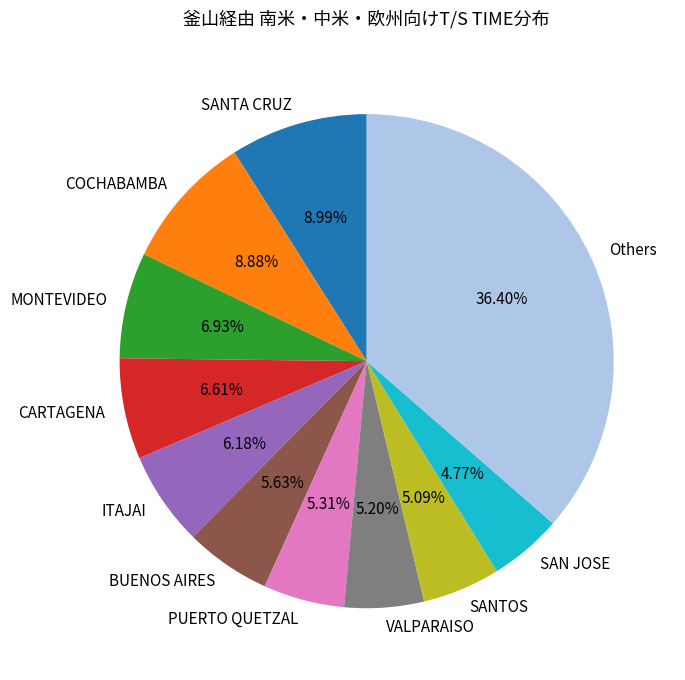

Does any single category account for the majority?

No